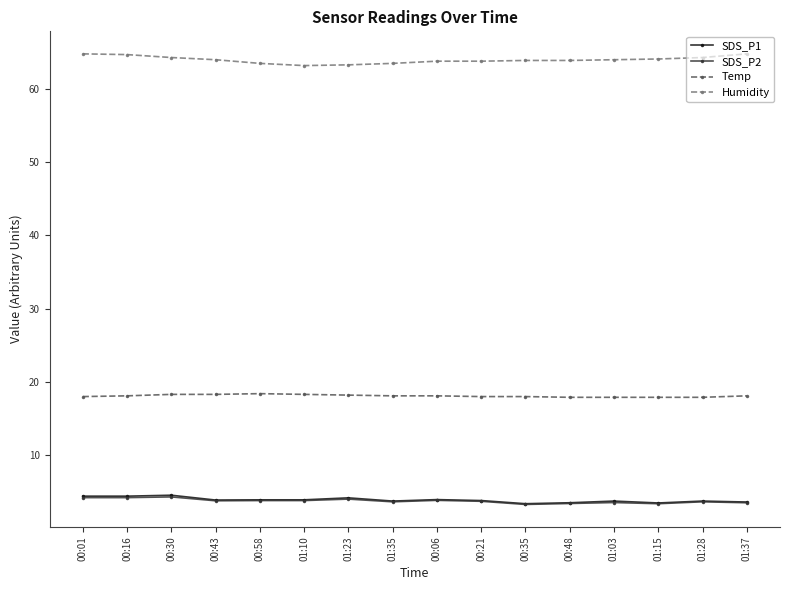

True or false: SDS_P1 has a value of 3.8 at 00:21.

True